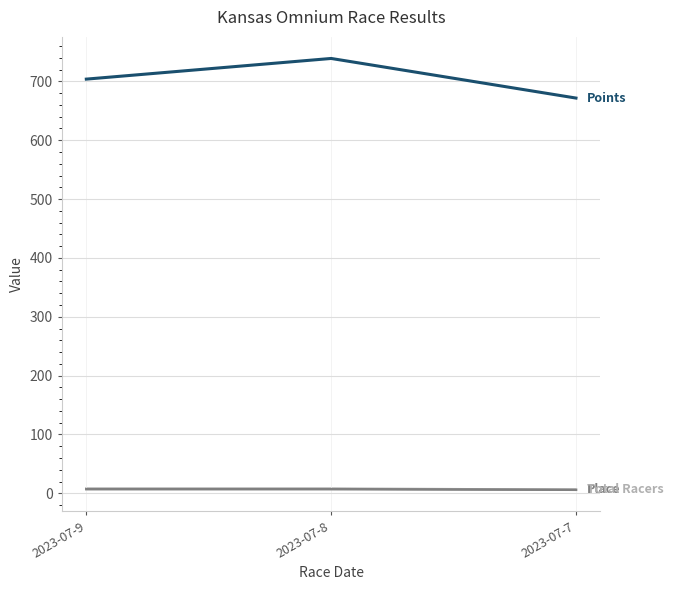

At which category does the chart reach its peak across all series?

2023-07-8